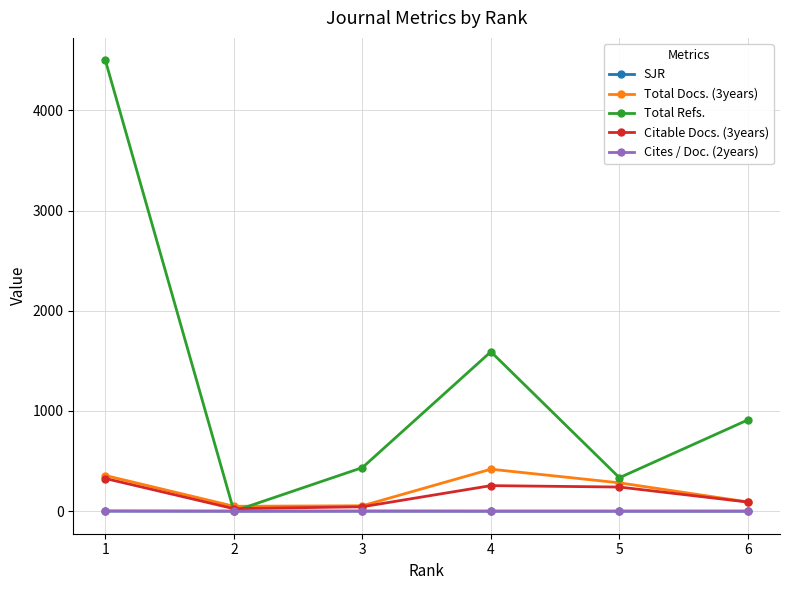

In Citable Docs. (3years), how many points are higher than both neighbors (excluding endpoints)?

1